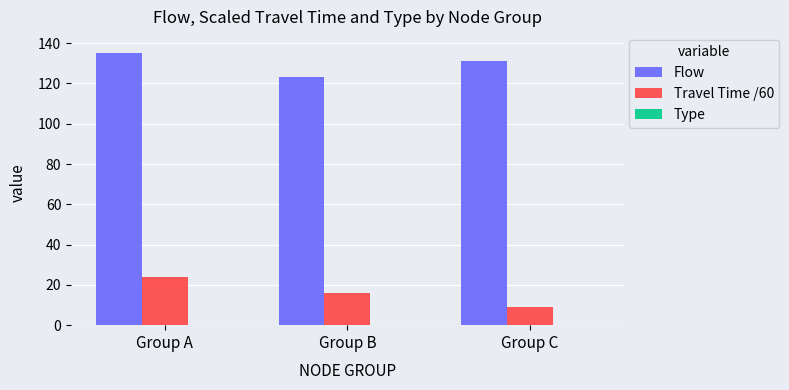

At which label does Travel Time /60 first exceed 16?

Group A